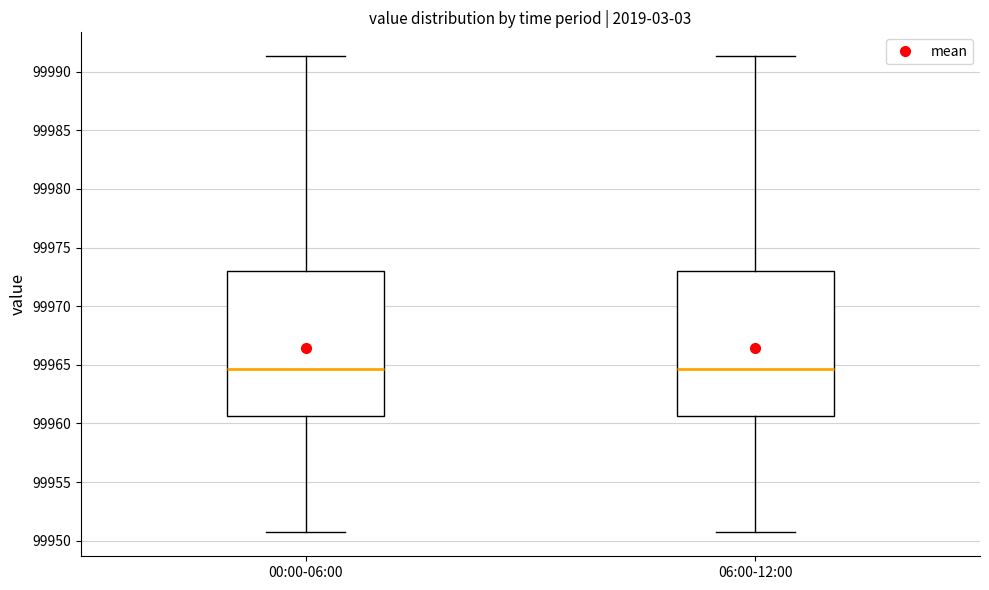

Reading left to right, transcribe this box plot: for each box, give where its median line is, the range the box spans, and where its two whiskers end, as read against the y-axis. The values are not printed on the chart, so give them approximately, as read against the axis.

00:00-06:00: median 99964.5, box 99960.5 to 99973.0, whiskers 99950.5 to 99991.5
06:00-12:00: median 99964.5, box 99960.5 to 99973.0, whiskers 99950.5 to 99991.5